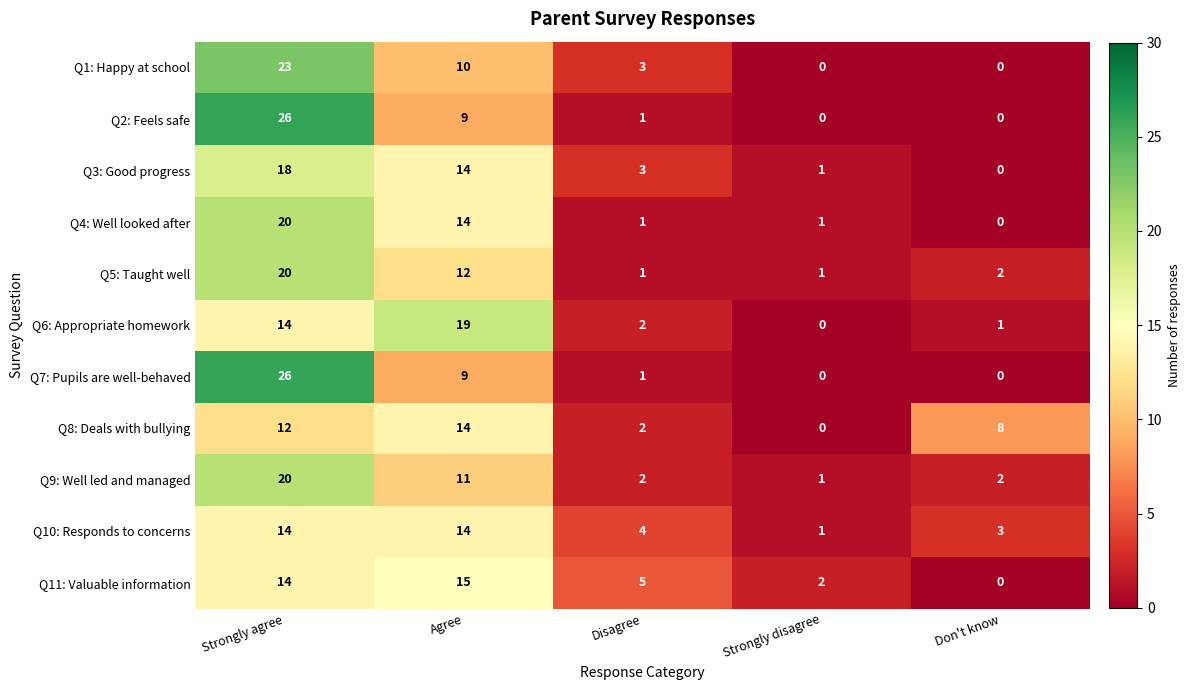

List the labels in order of Q11: Valuable information value, smallest first.

Don't know, Strongly disagree, Disagree, Strongly agree, Agree